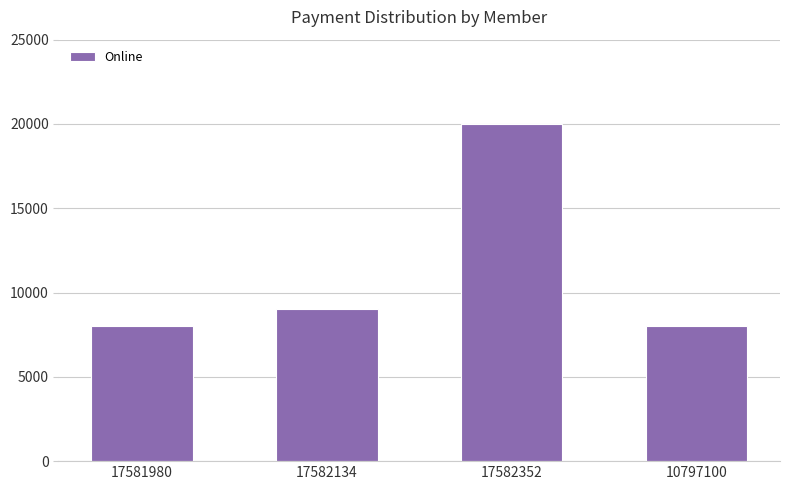

What is the maximum value shown in the chart?

20000